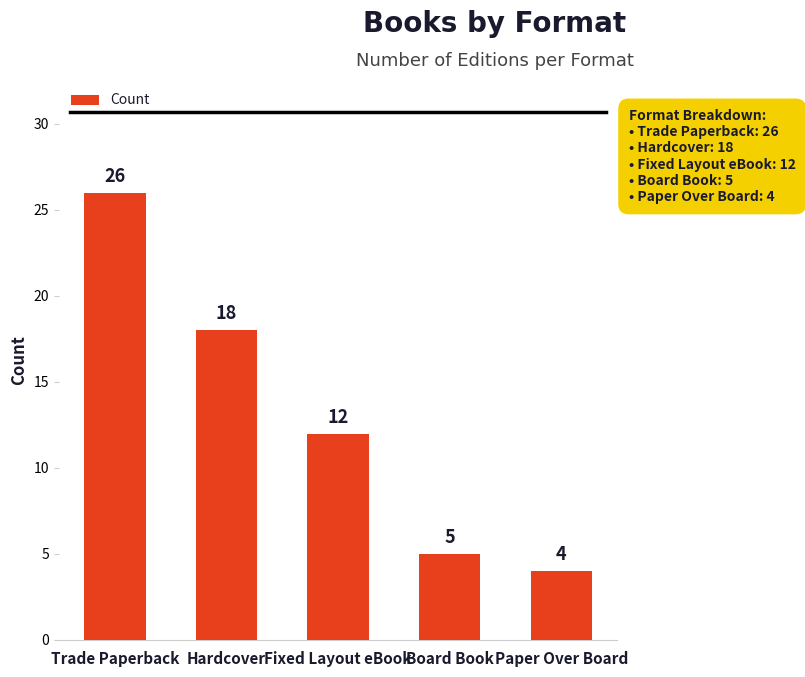

What position from the left is Board Book?

4